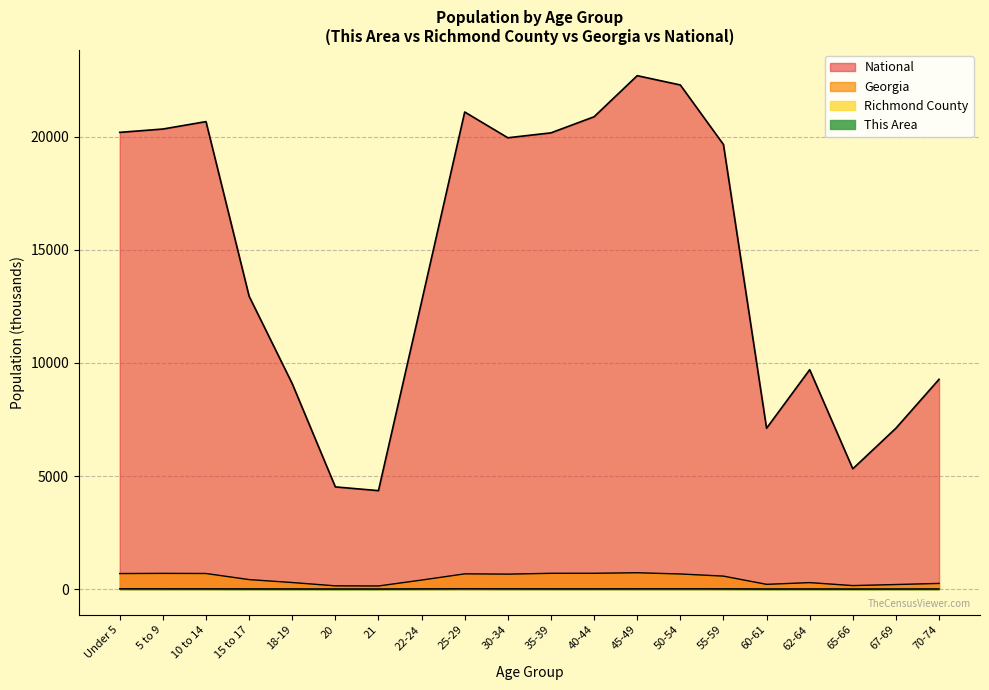

What position from the left is 21?

7